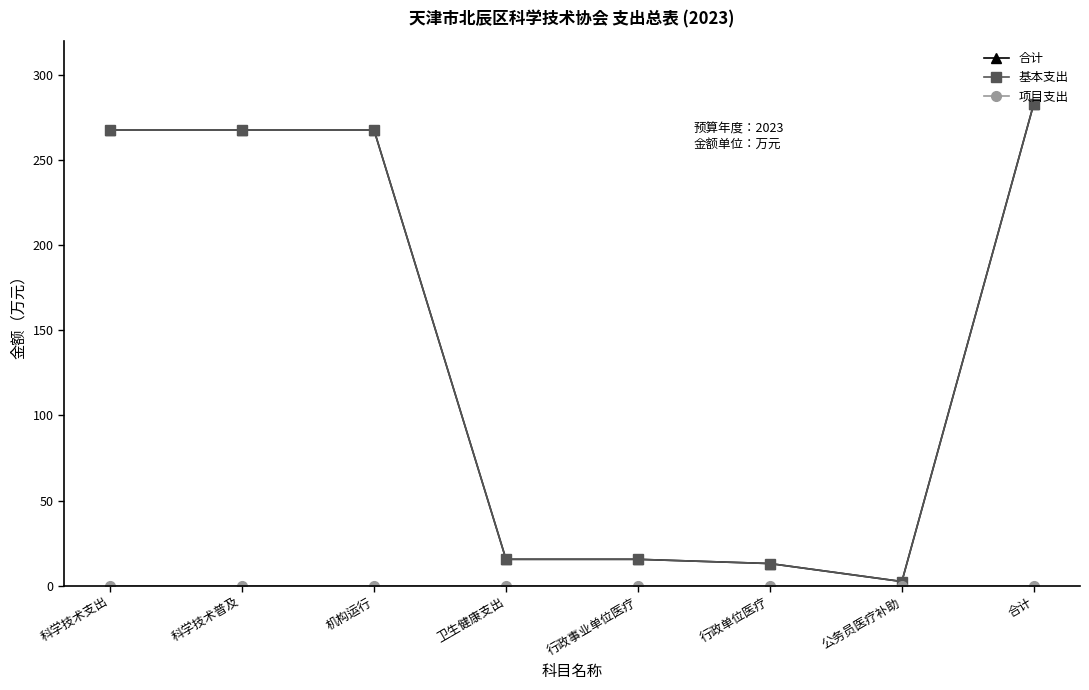

What is the lowest value of the 合计 series?

2.5